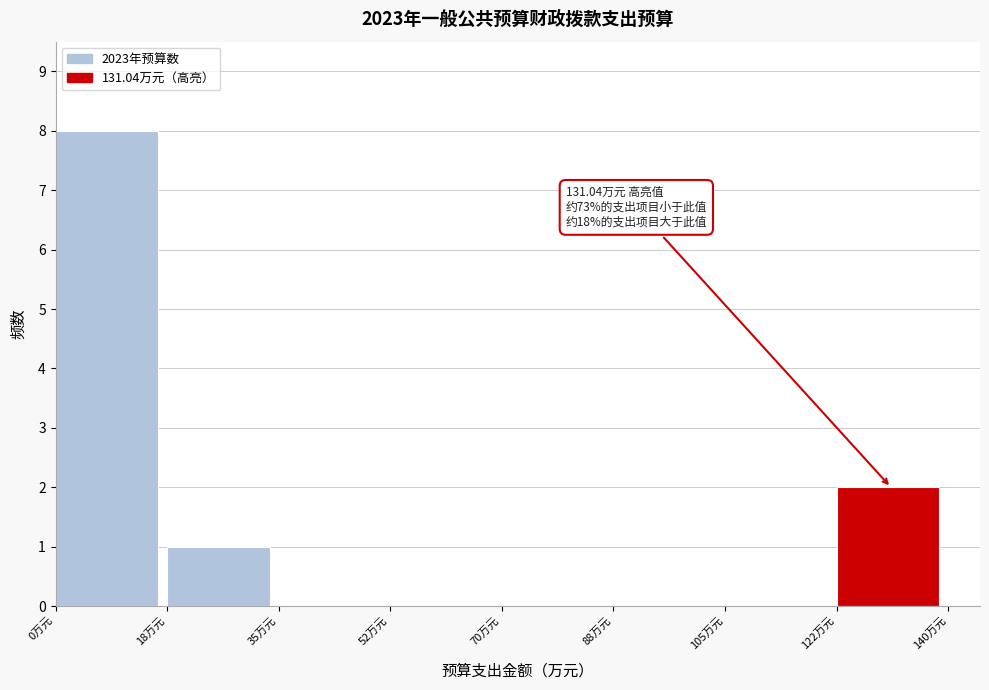

Over which range of the x-axis is the bar tallest?

0.0 to 17.5